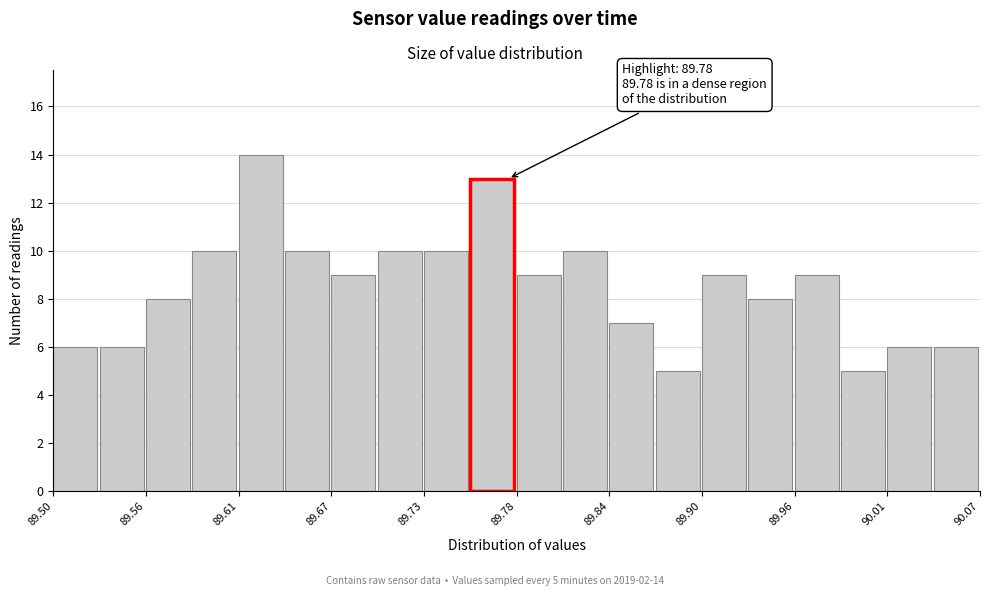

Read against the x-axis, roughly where is the centre of the tallest bar?

89.63